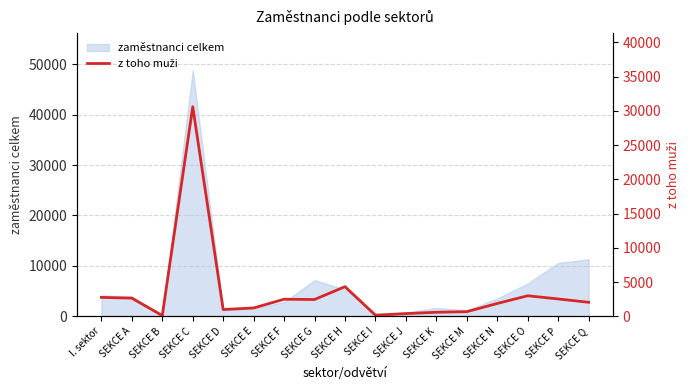

What is the minimum value shown in the chart?

111